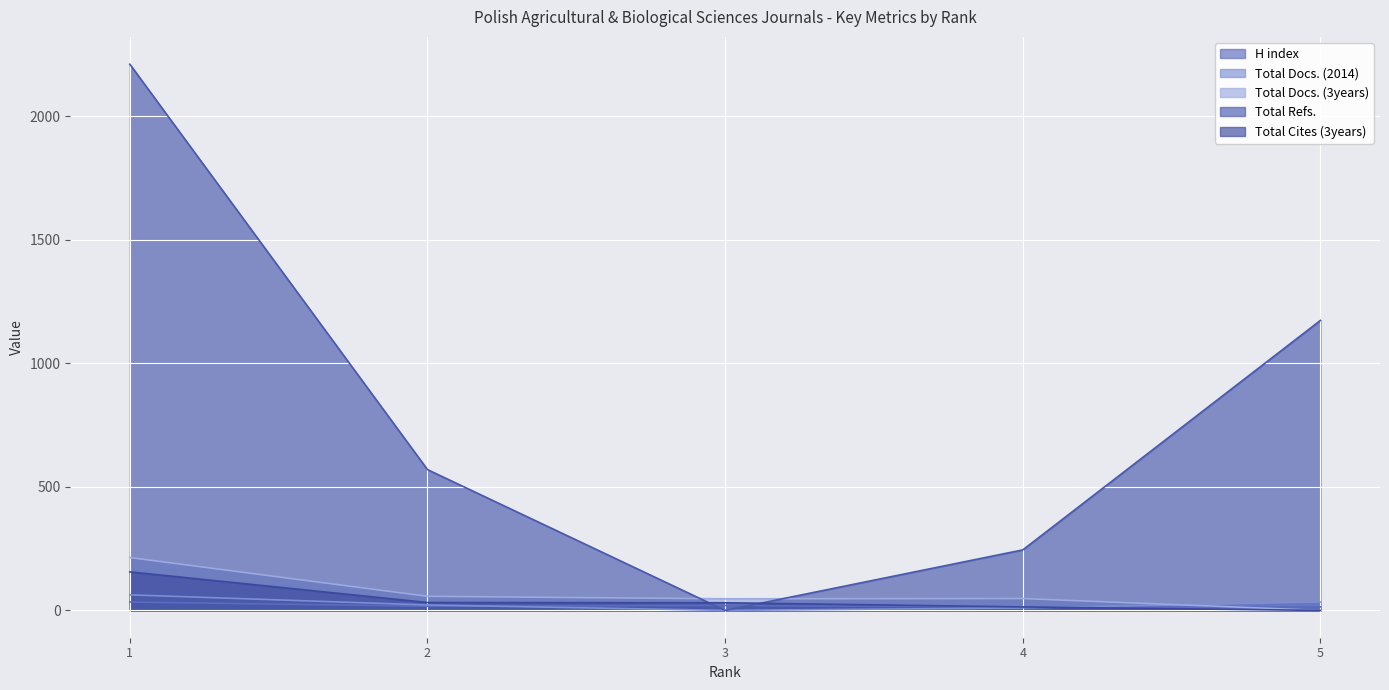

Between which two adjacent categories do Total Cites (3years) and Total Docs. (2014) first intersect?

4 and 5